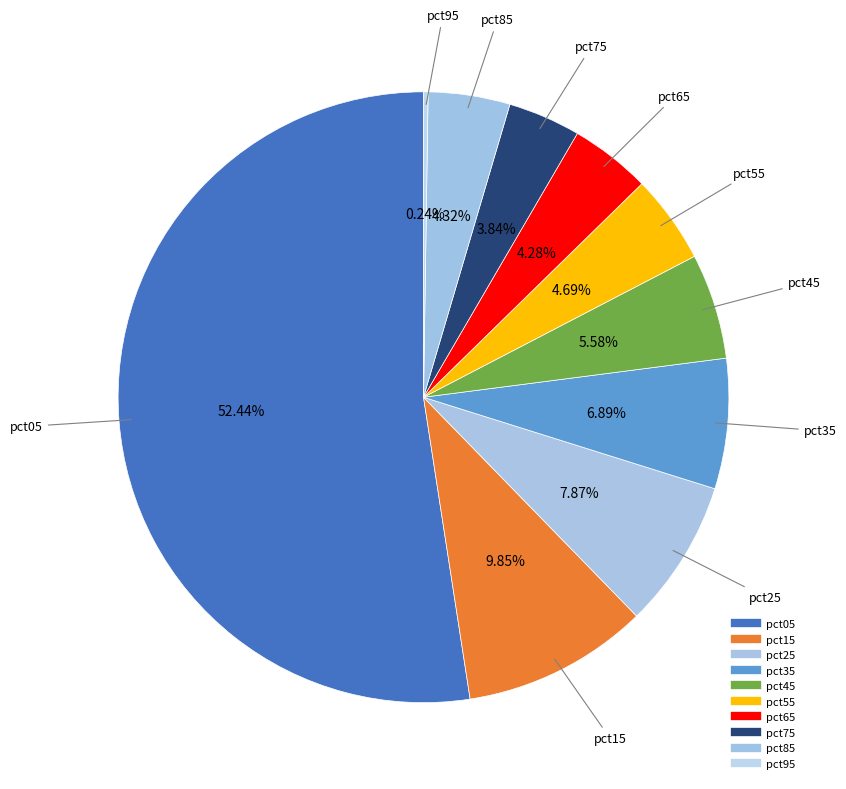

Does pct05 represent more than half of the total?

Yes